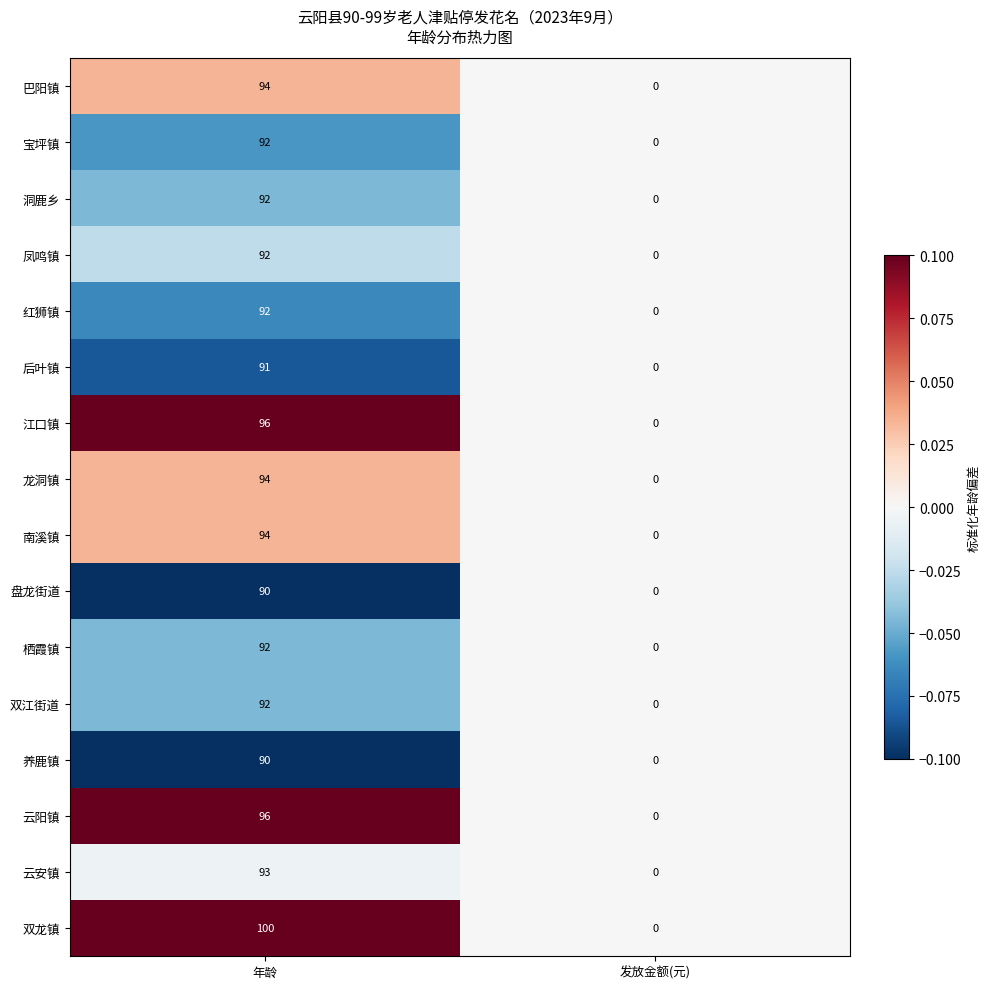

Which category has the highest value in the 养鹿镇 series?

年龄